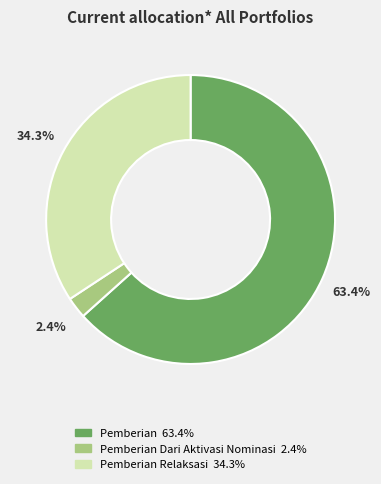

Is there any slice that represents more than half of the pie?

Yes